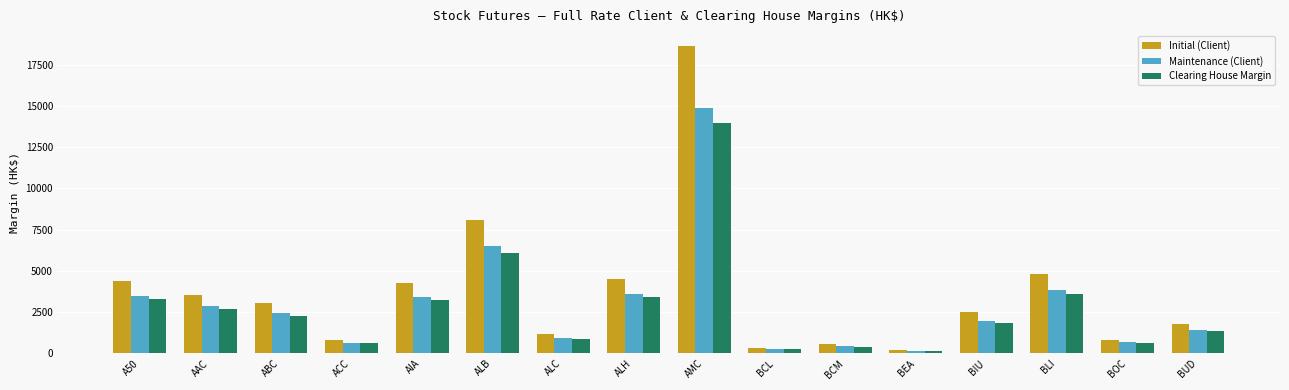

How many groups of bars are there?

16